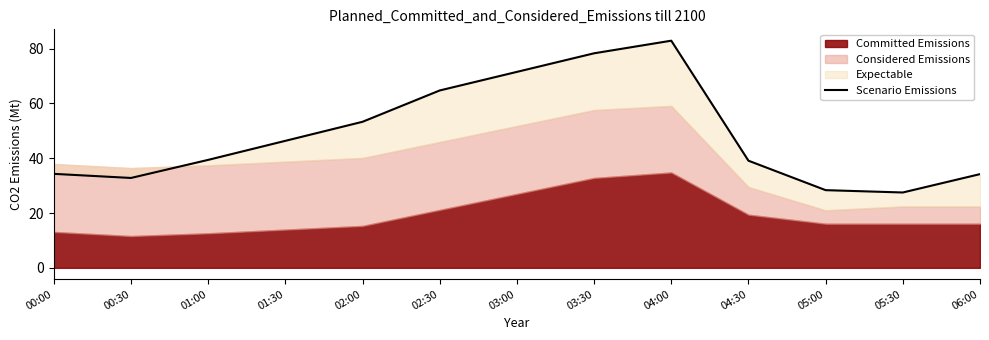

What is the label of the 7th point from the right?

03:00